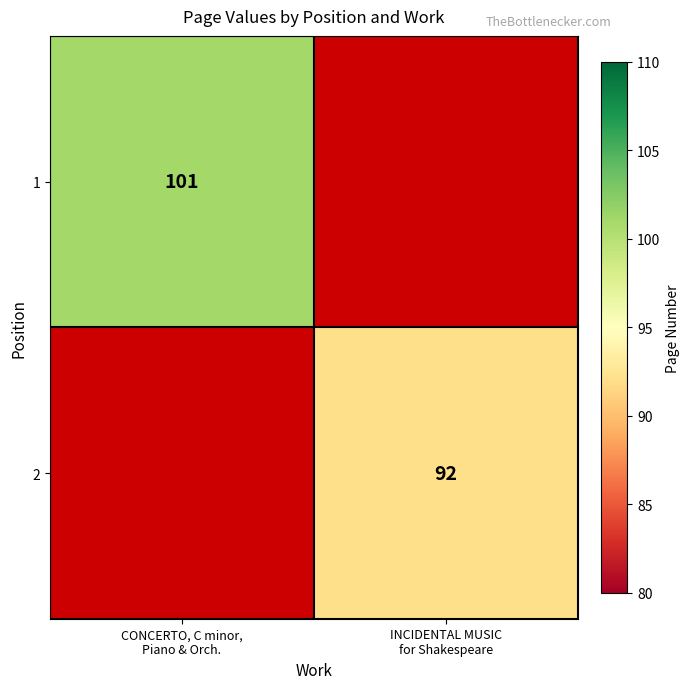

Read the 1 value at CONCERTO, C minor, Piano & Orch..

101.0